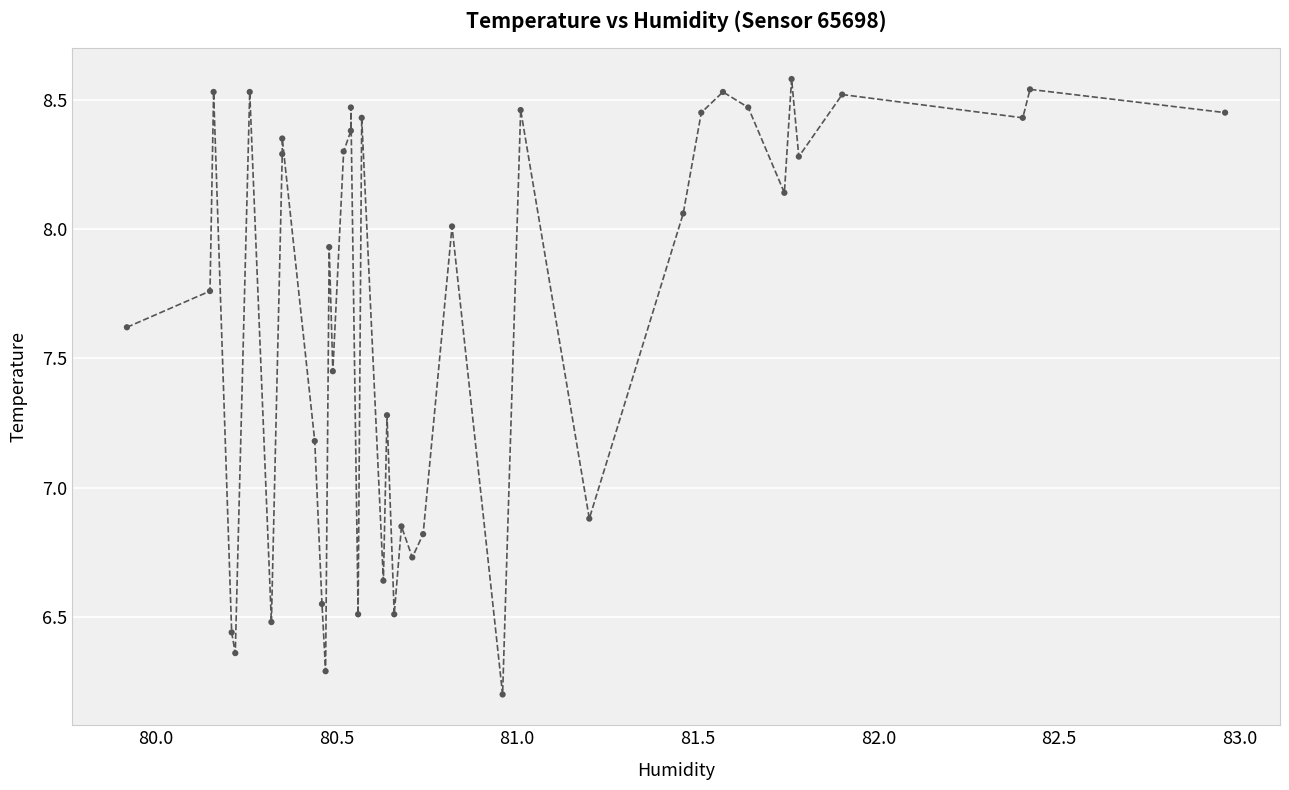

What Y value in the scatter plot is closest to 7?

6.9